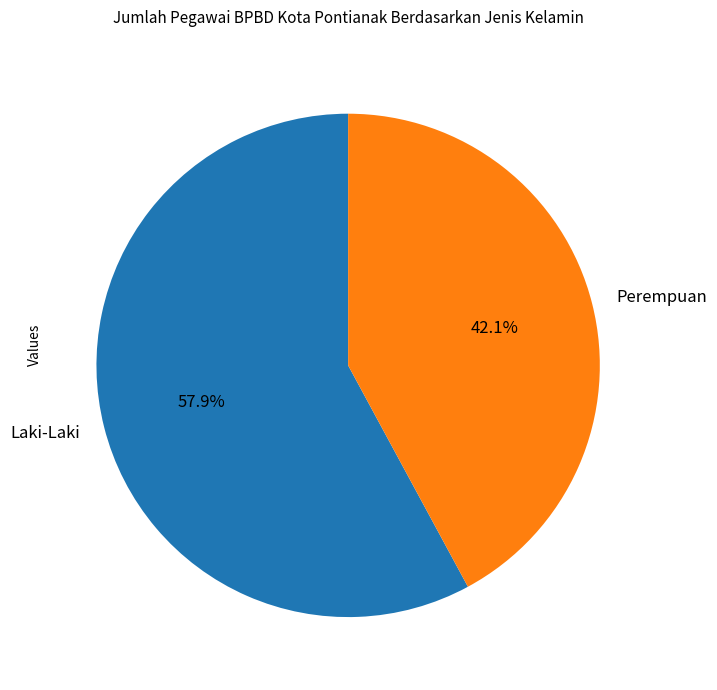

Rank the categories by value from lowest to highest.

Perempuan, Laki-Laki